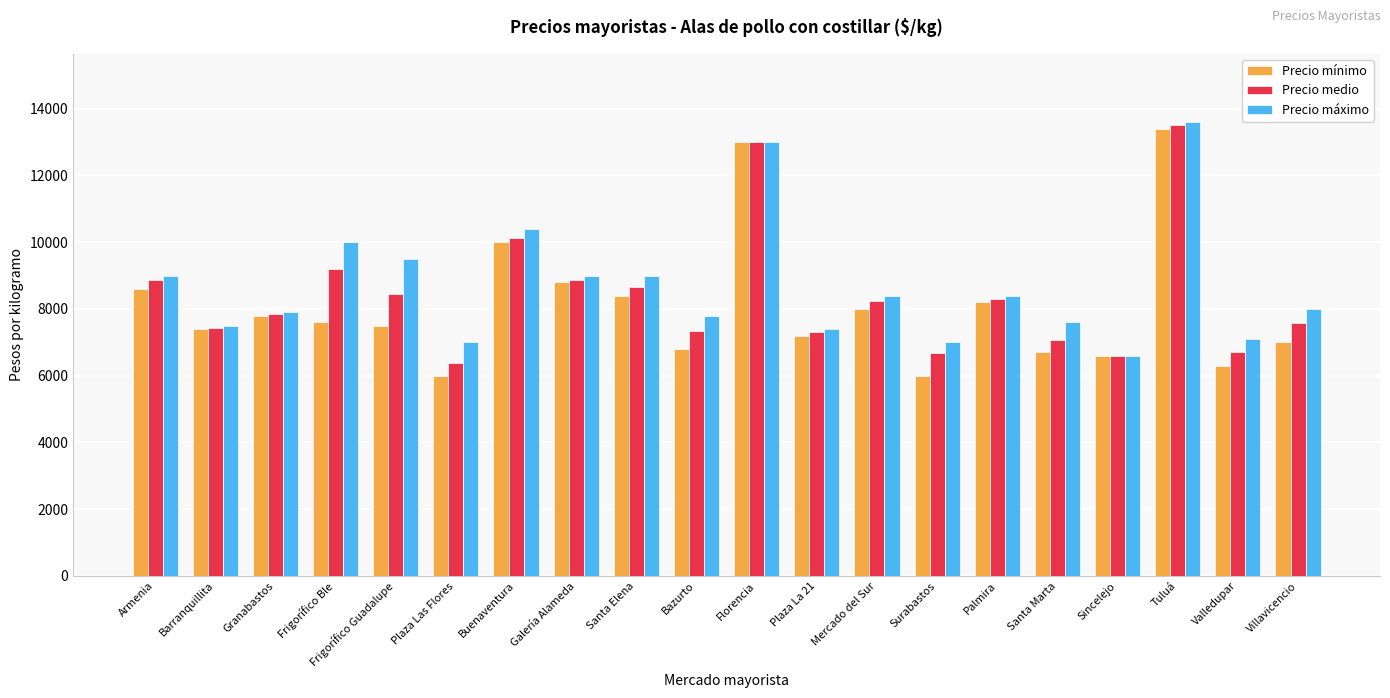

How many bars are there in each group?

3